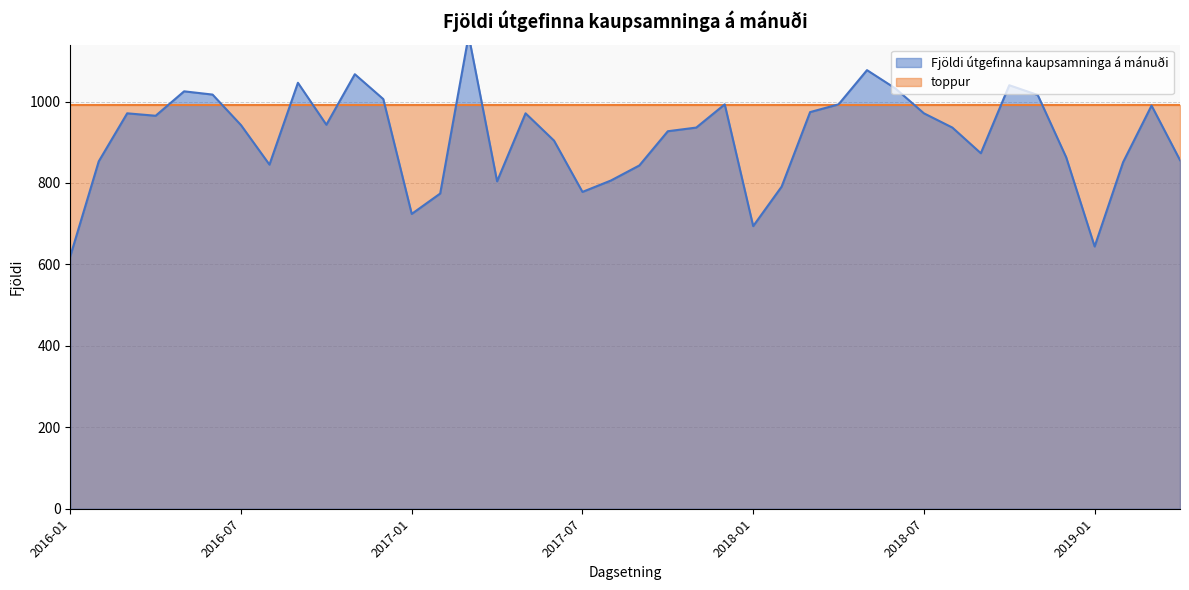

List the labels in order of value, smallest first.

2016-01, 2019-01, 2018-01, 2017-01, 2017-02, 2017-07, 2018-02, 2017-04, 2017-08, 2017-09, 2016-08, 2019-02, 2016-02, 2019-04, 2018-12, 2018-09, 2017-06, 2017-10, 2017-11, 2018-08, 2016-07, 2016-10, 2016-04, 2016-03, 2017-05, 2018-07, 2018-03, 2019-03, 2017-12, 2018-04, 2016-12, 2018-11, 2016-06, 2016-05, 2018-06, 2018-10, 2016-09, 2016-11, 2018-05, 2017-03